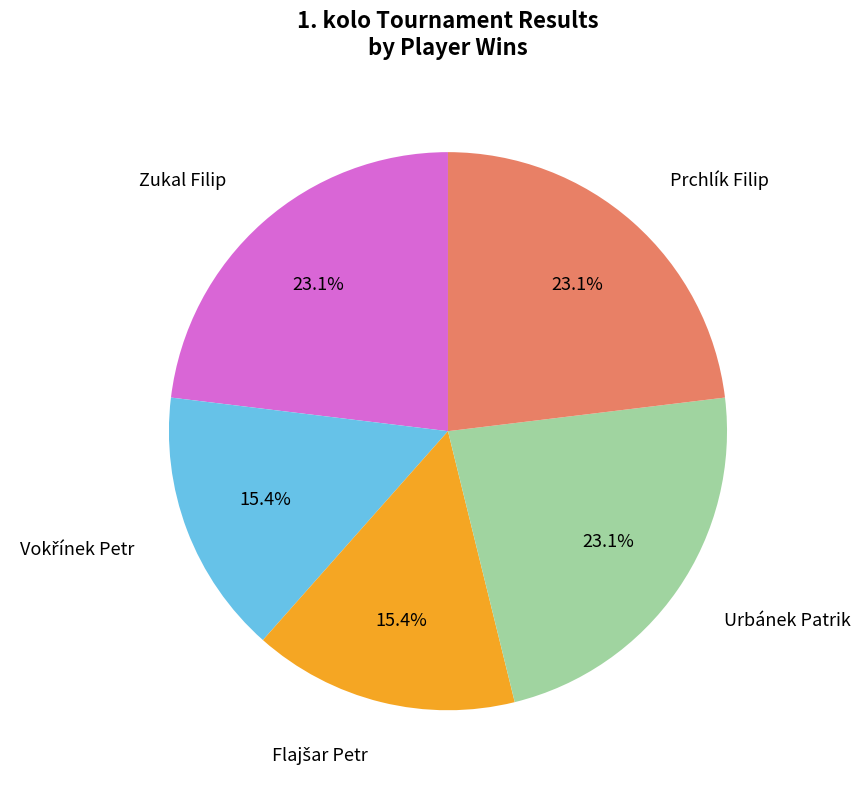

Does any single category account for the majority?

No